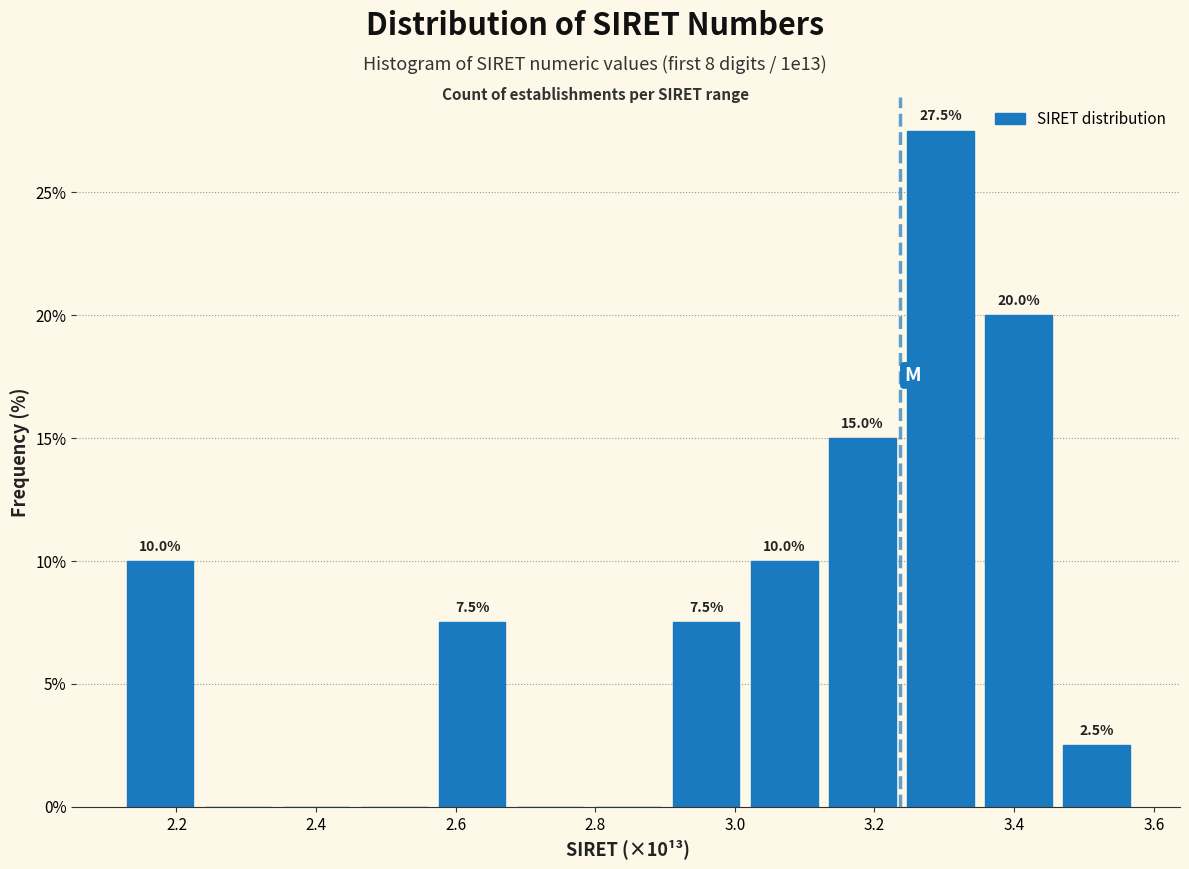

Over which range of the x-axis is the bar tallest?

3.24 to 3.36